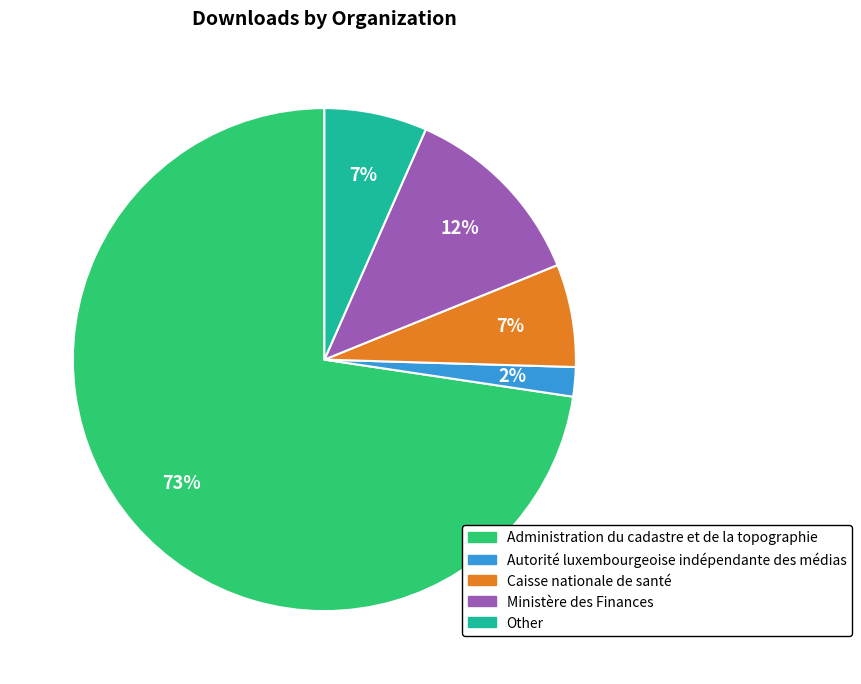

Count the number of slices in the pie.

5